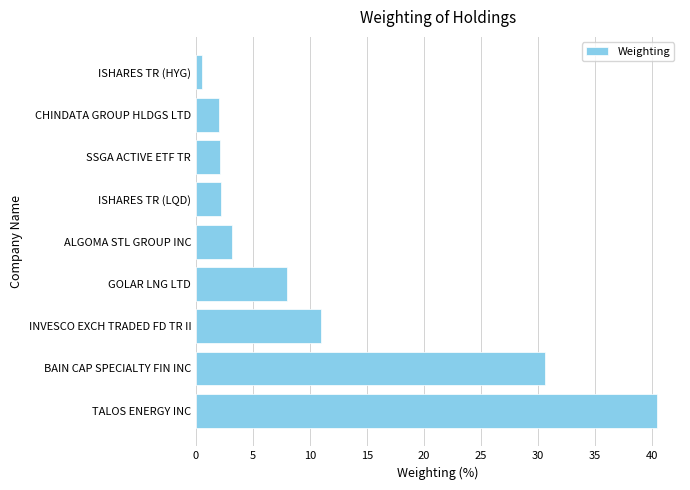

What is the sum of all values?

100.0